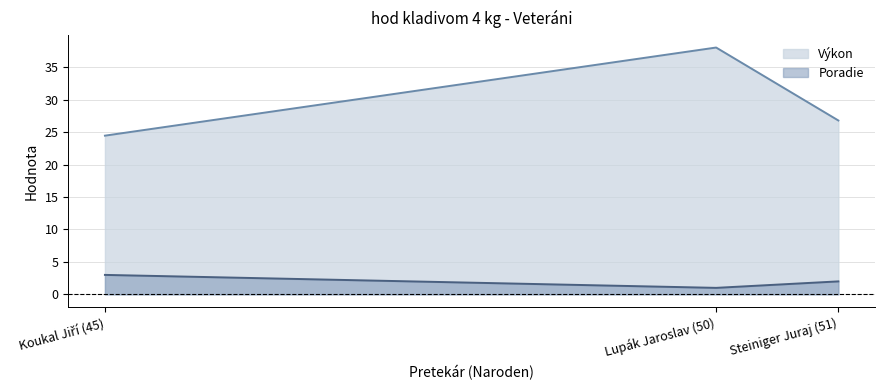

Is it true that Výkon equals 13.6 at Koukal Jiří (45)?

False